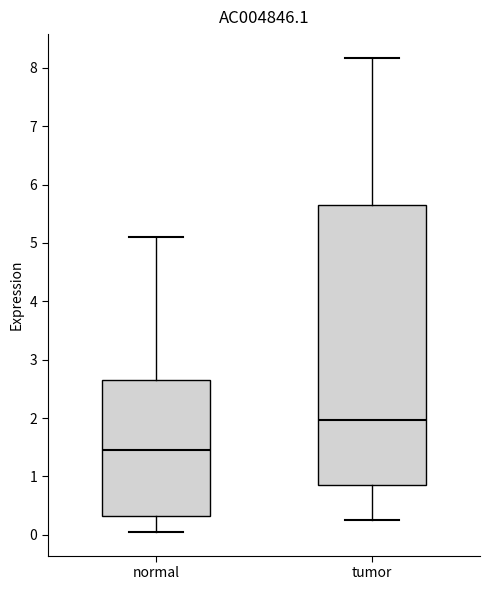

Which box has the highest median line?

tumor